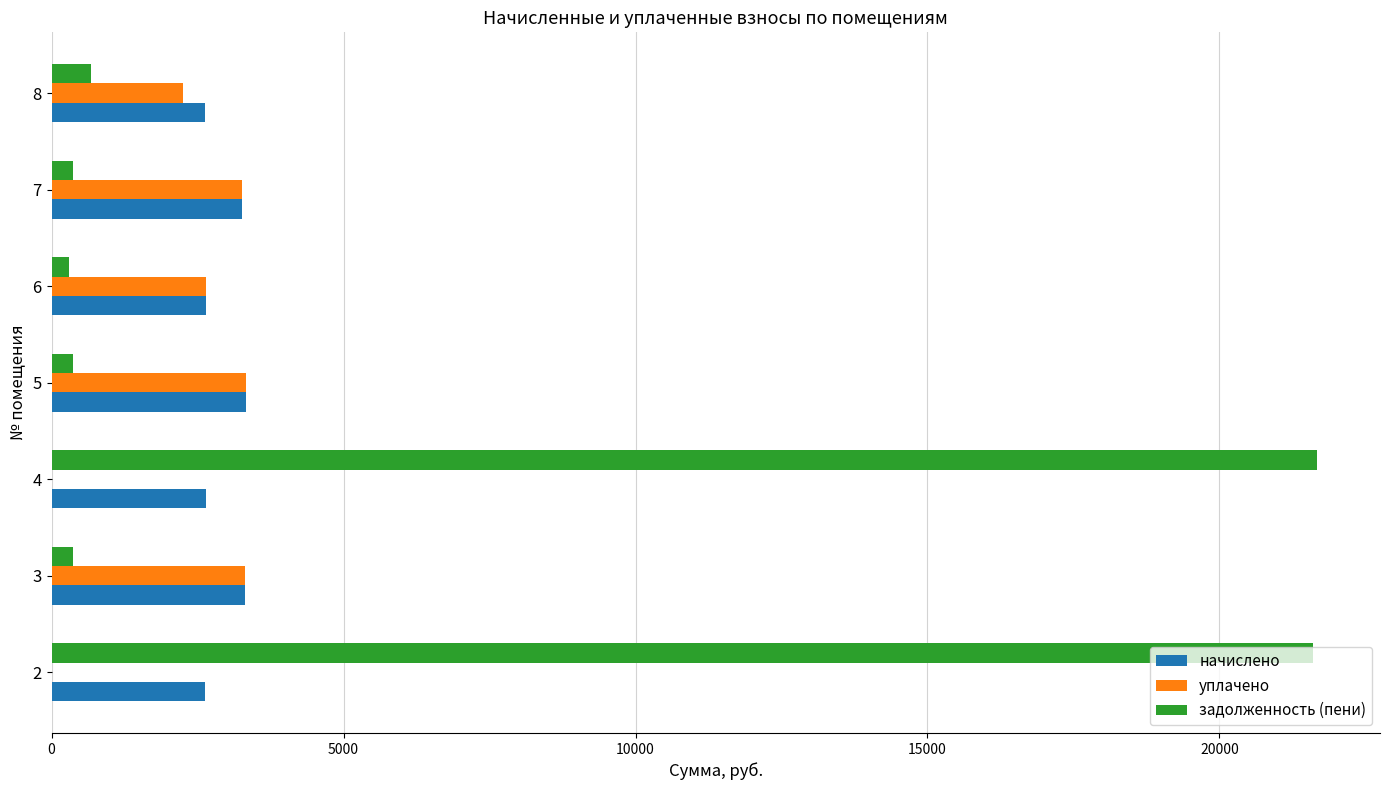

What is the average value of the начислено series?

2922.0